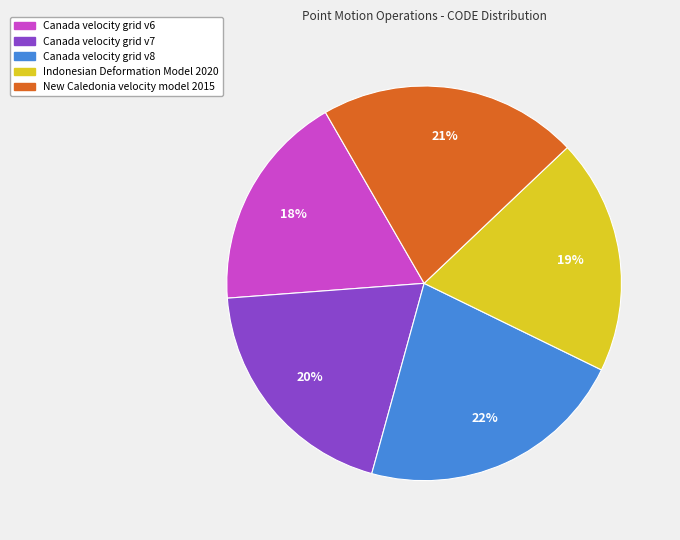

Combined, do Indonesian Deformation Model 2020 and Canada velocity grid v6 account for over 50%?

No